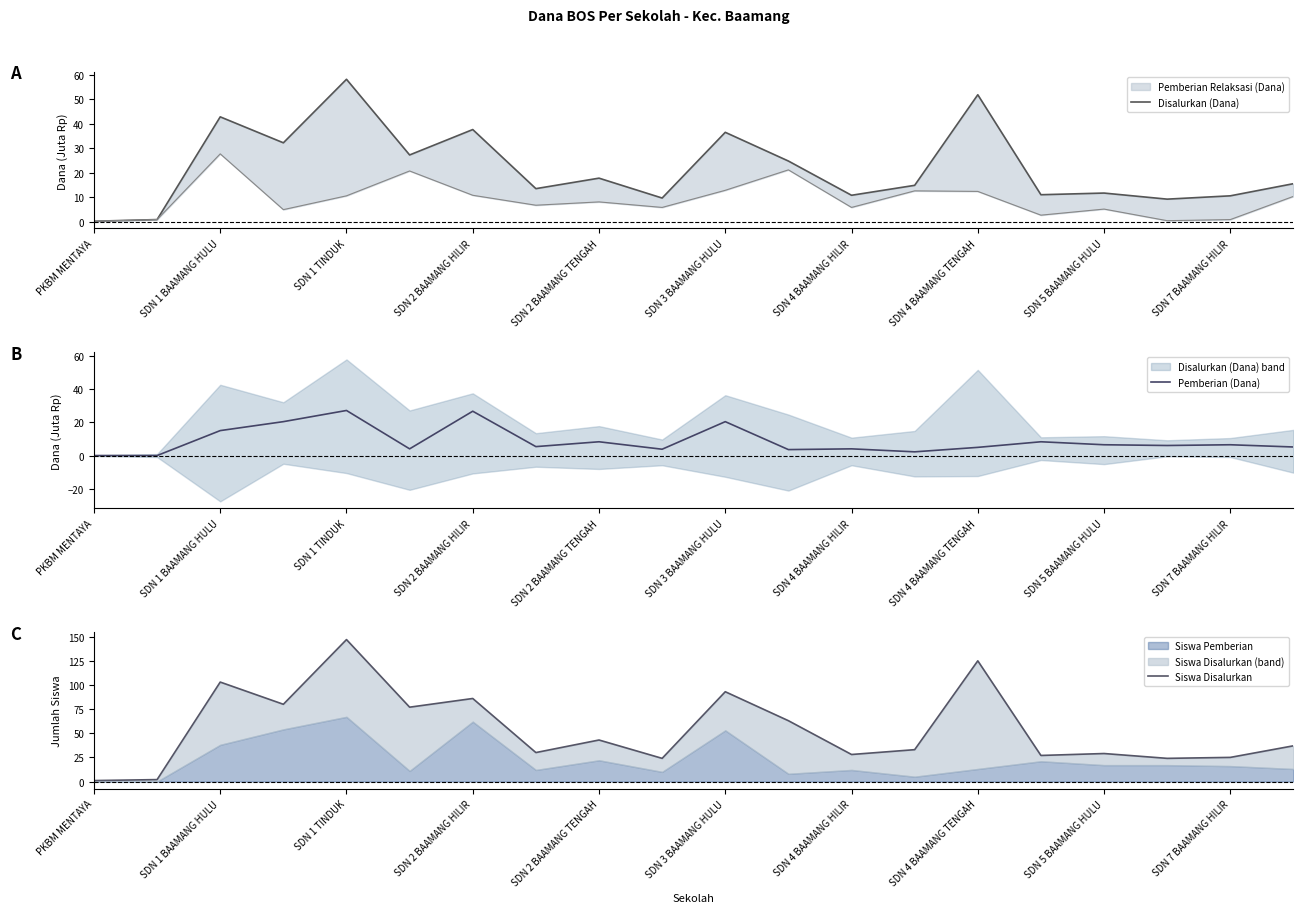

What is the highest value of the Disalurkan (Dana) series?

58.0